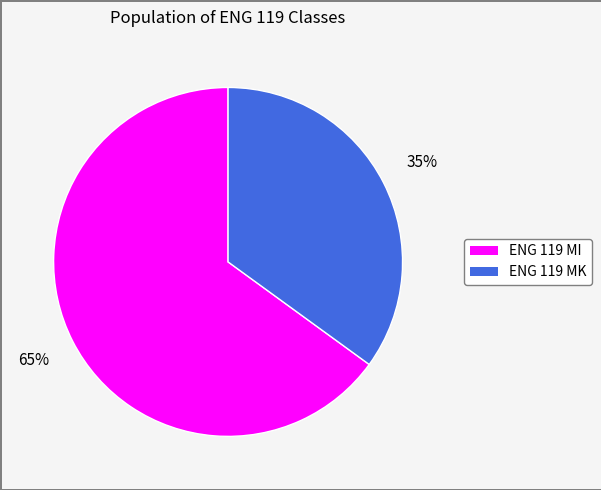

How many slices are in this pie chart?

2